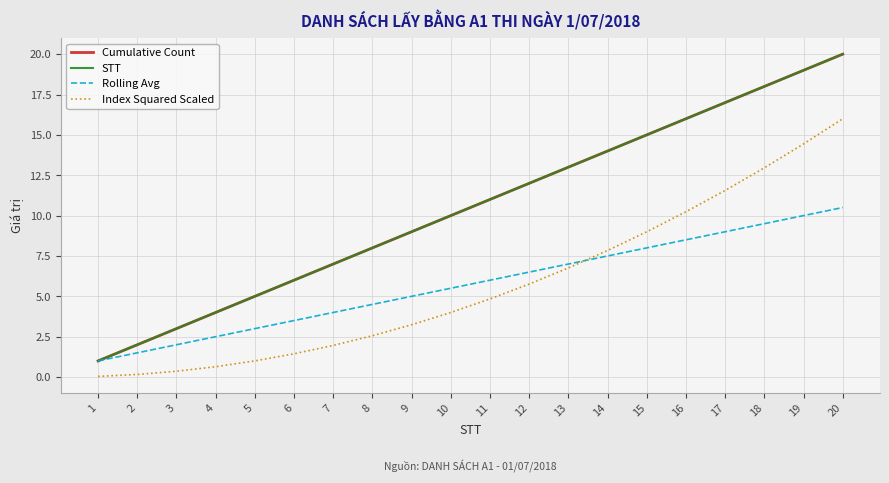

What is the difference between the second highest and minimum values in the Index Squared Scaled series?

14.4